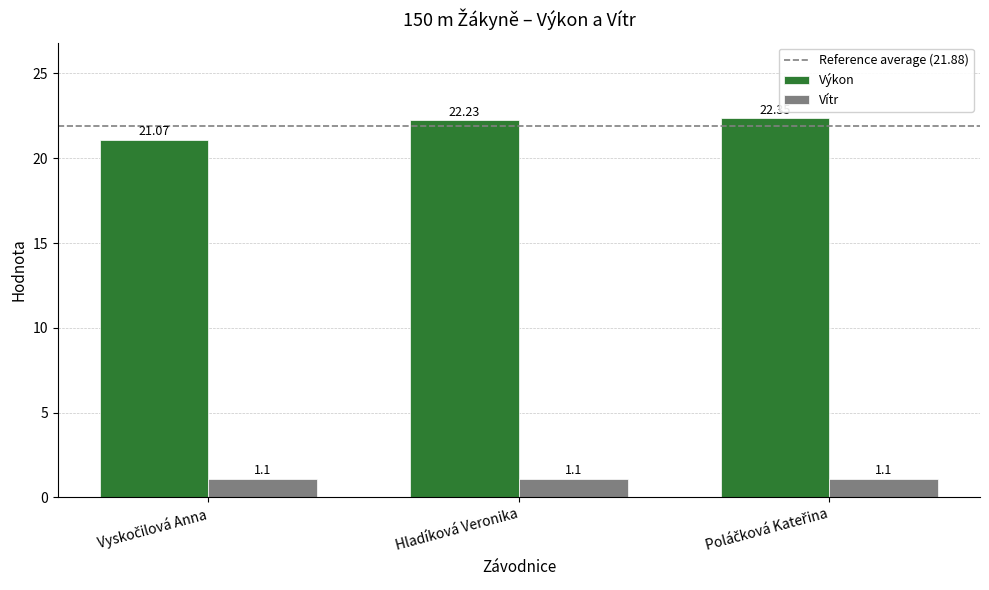

At which label does Výkon first exceed 22?

Hladíková Veronika